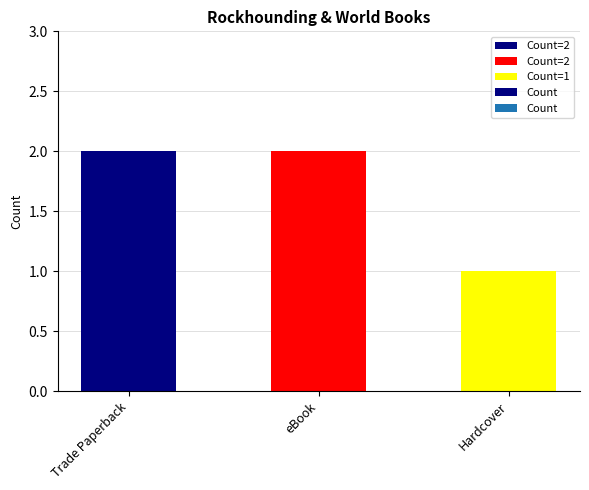

Are the bars grouped side by side (vs. stacked)?

No